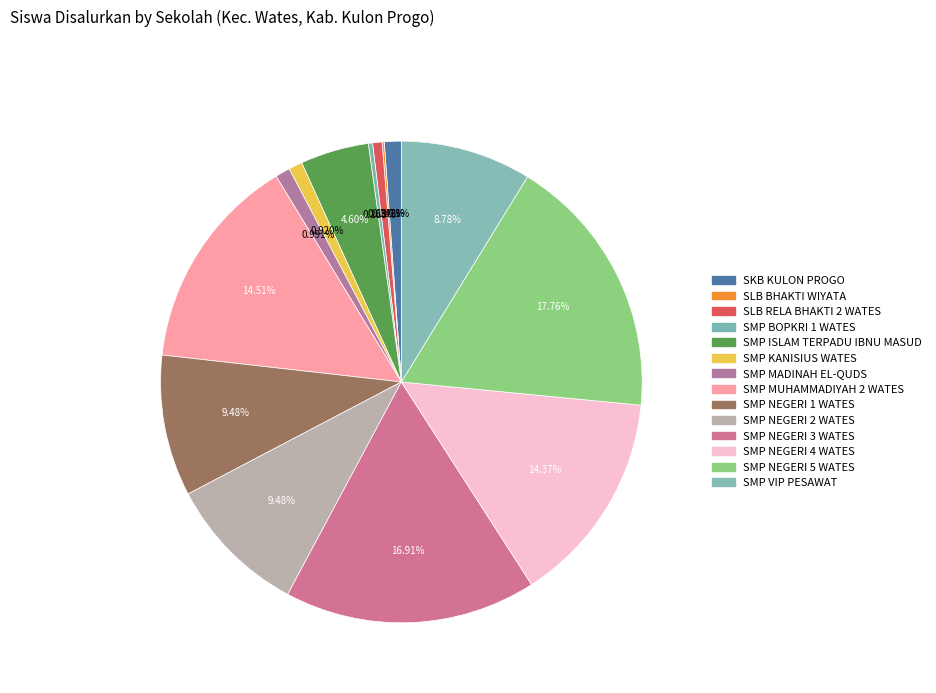

To the nearest percent, what is the combined percentage of SMP NEGERI 1 WATES and SMP MUHAMMADIYAH 2 WATES?

24%